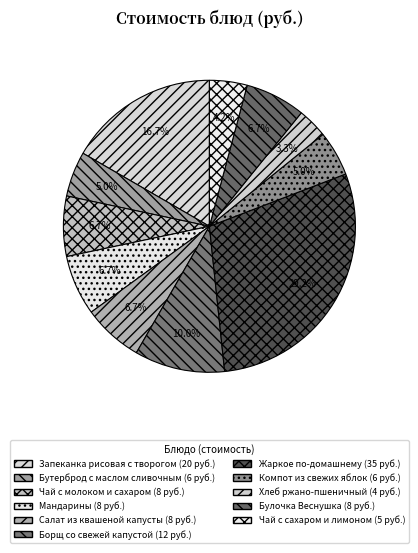

Is it true that Булочка Веснушка is 1% of the pie?

False